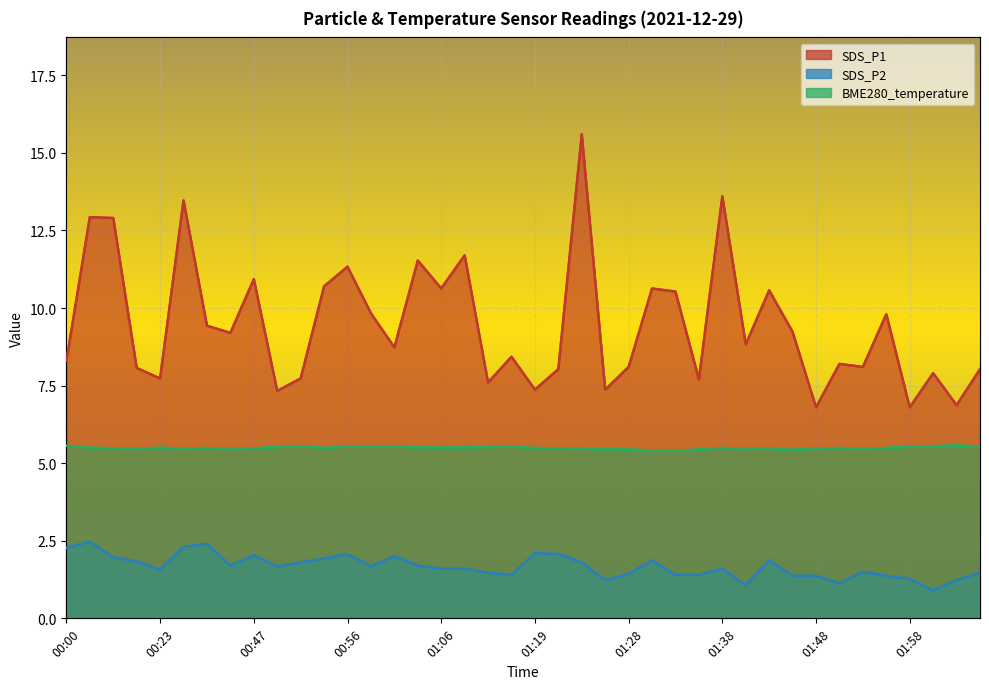

At which category does SDS_P1 reach its first local peak?

00:14